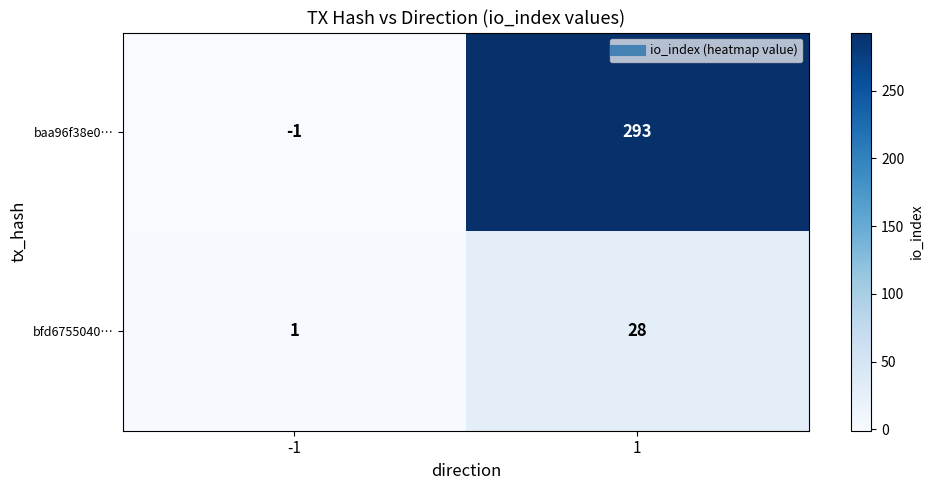

List the series in order of their peak value, highest first.

baa96f38e0…, bfd6755040…